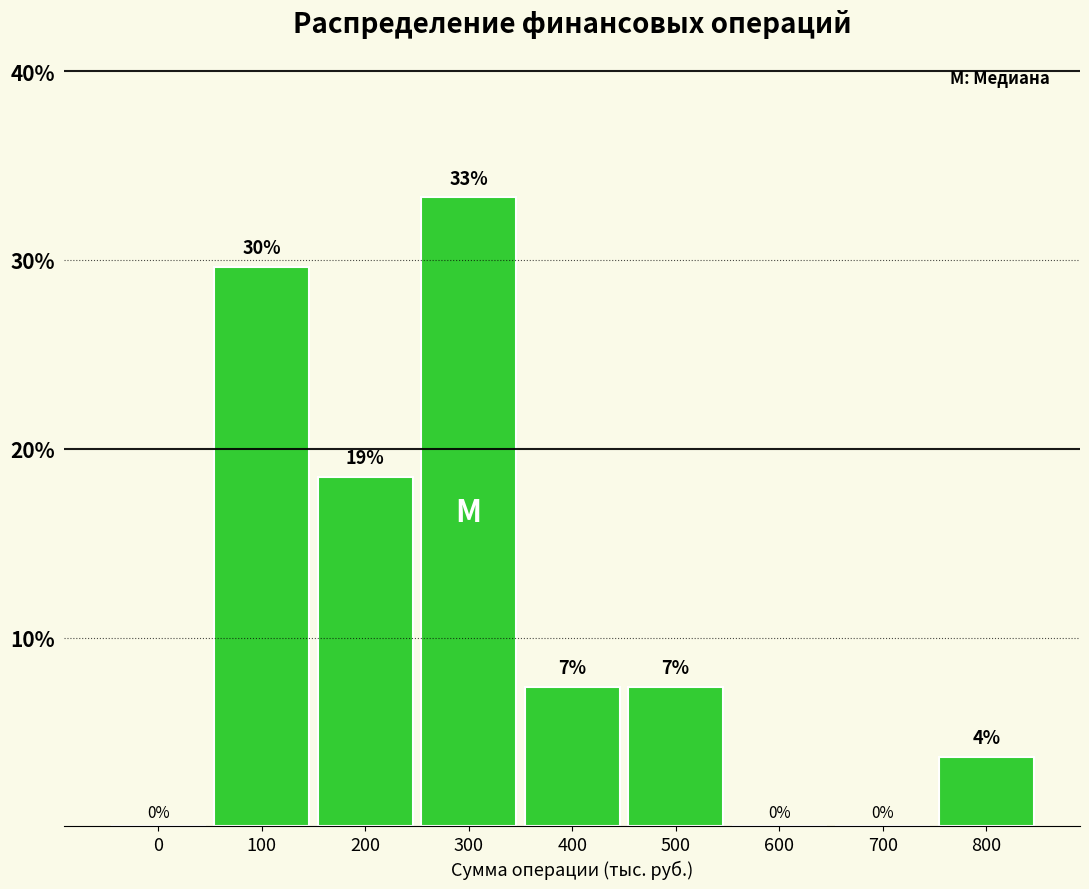

Are the bars horizontal?

No